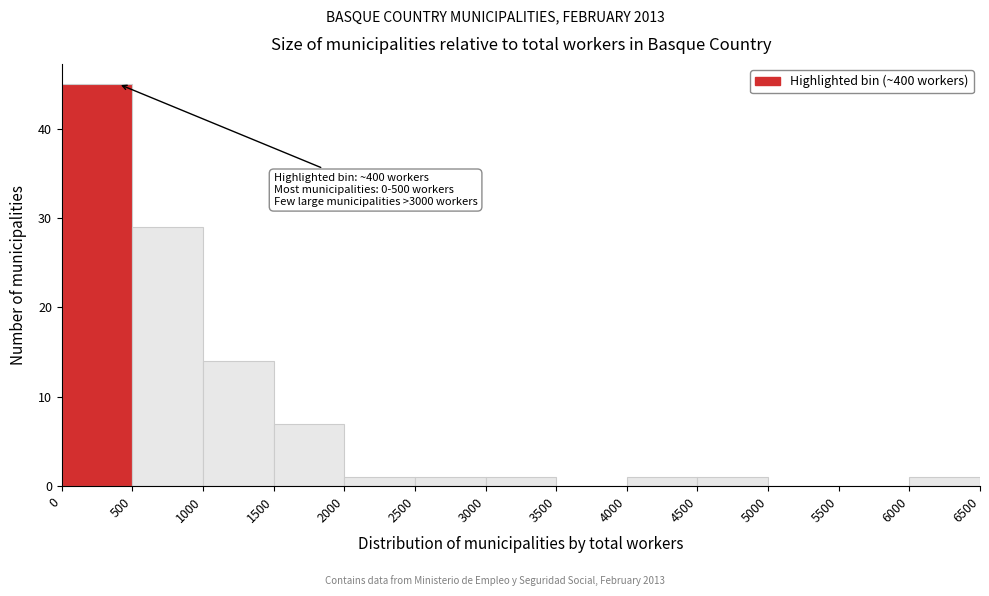

Which range on the x-axis has the tallest bar?

0 to 500